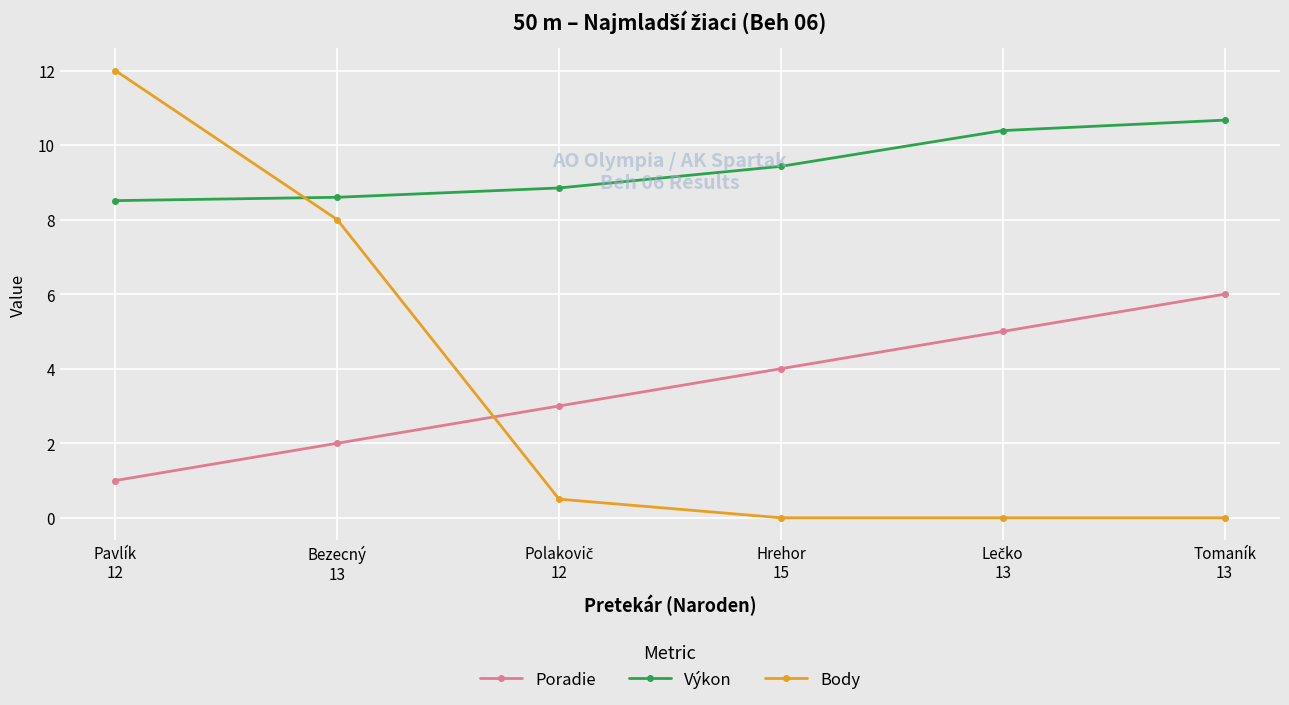

Is it true that Poradie equals 4.0 at Tomaník
13?

False